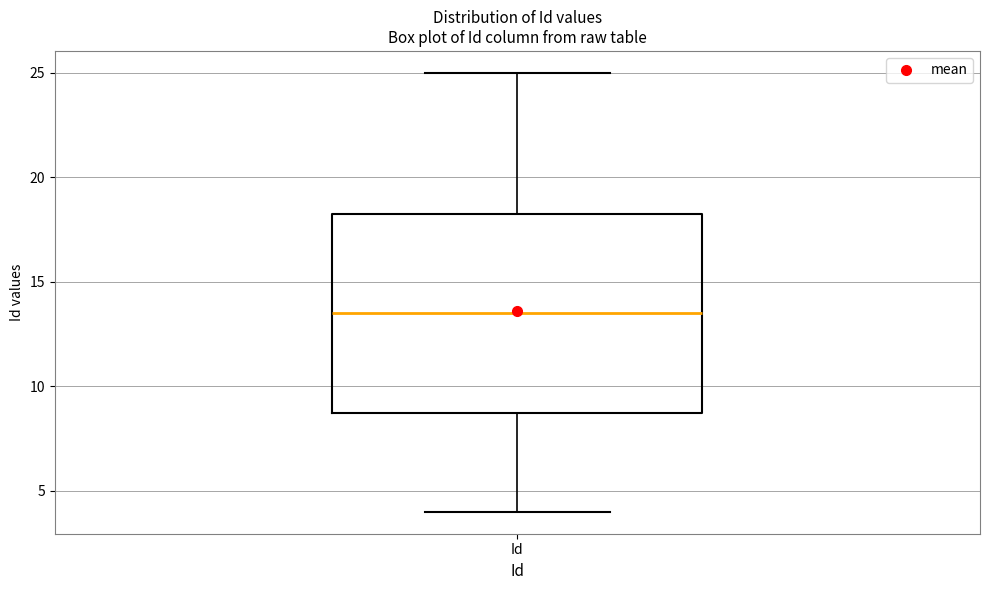

Read this box plot against the y-axis: the position of the median line, the range covered by the box, and the ends of both whiskers. The values are not printed on the chart, so give them approximately, as read against the axis.

median 13.5, box 9.0 to 18.5, whiskers 4.0 to 25.0